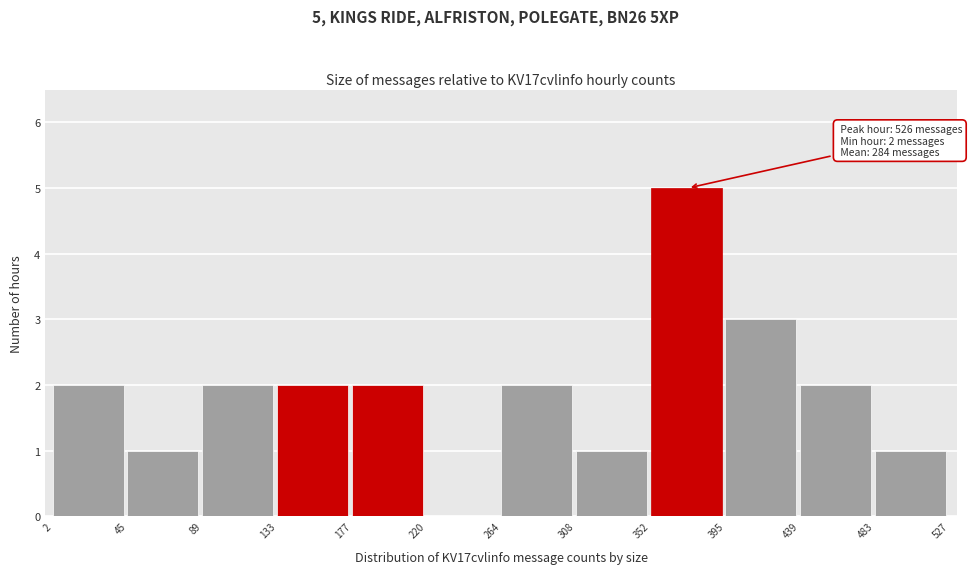

Over which range of the x-axis is the bar tallest?

352 to 395